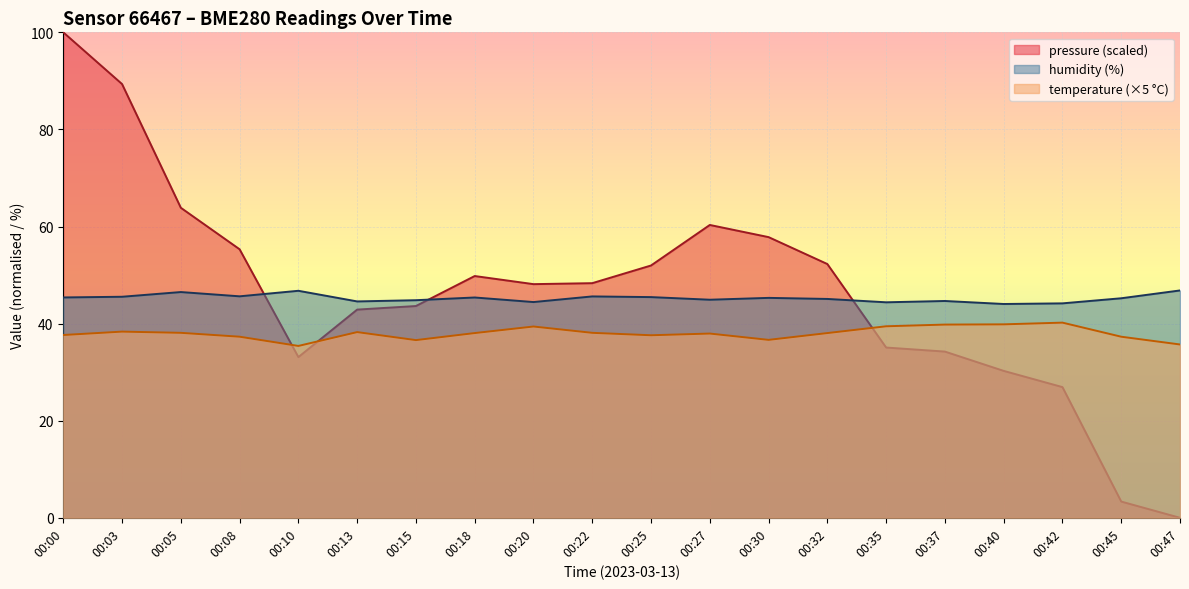

Reading left to right, transcribe all the data shown in this chart.

temperature: 00:00=37.6	00:03=38.4	00:05=38.1	00:08=37.3	00:10=35.4	00:13=38.2	00:15=36.6	00:18=38.1	00:20=39.4	00:22=38.1	00:25=37.6	00:27=38.0	00:30=36.6	00:32=38.1	00:35=39.4	00:37=39.8	00:40=39.9	00:42=40.2	00:45=37.3	00:47=35.7
humidity: 00:00=45.4	00:03=45.5	00:05=46.5	00:08=45.6	00:10=46.8	00:13=44.6	00:15=44.8	00:18=45.4	00:20=44.4	00:22=45.6	00:25=45.5	00:27=44.9	00:30=45.3	00:32=45.1	00:35=44.4	00:37=44.7	00:40=44.0	00:42=44.2	00:45=45.2	00:47=46.8
pressure_norm: 00:00=100.0	00:03=89.3	00:05=63.9	00:08=55.3	00:10=33.1	00:13=42.9	00:15=43.6	00:18=49.8	00:20=48.1	00:22=48.3	00:25=52.0	00:27=60.3	00:30=57.8	00:32=52.3	00:35=35.1	00:37=34.2	00:40=30.3	00:42=26.9	00:45=3.3	00:47=0.0